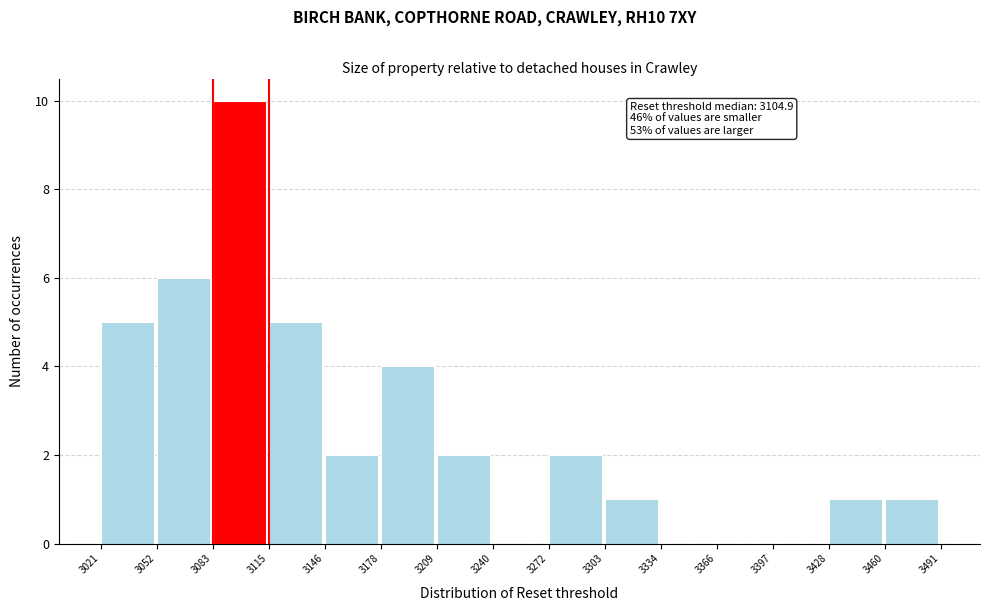

Which range on the x-axis has the tallest bar?

3083 to 3115